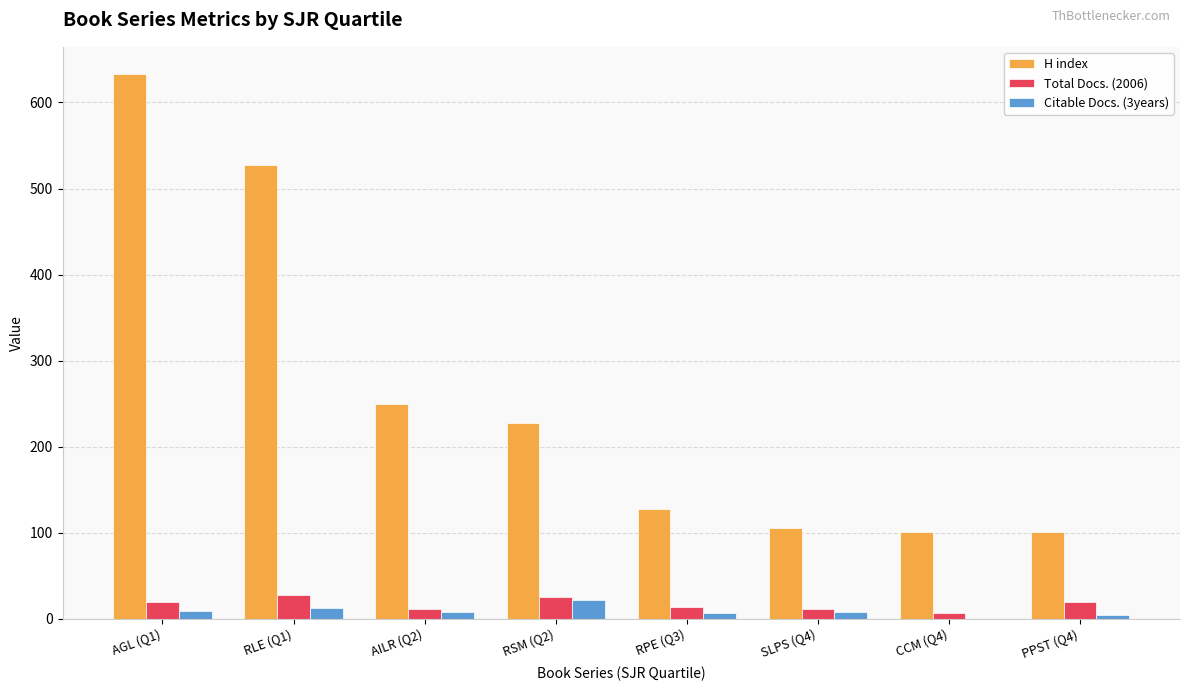

Where is H index nearest to the value 367?

AILR (Q2)